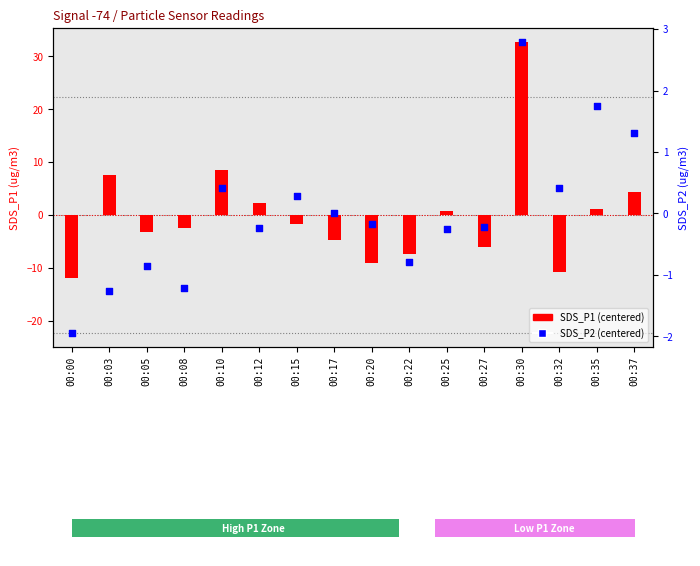

Which series contains the highest Y value?

SDS_P1 (centered)